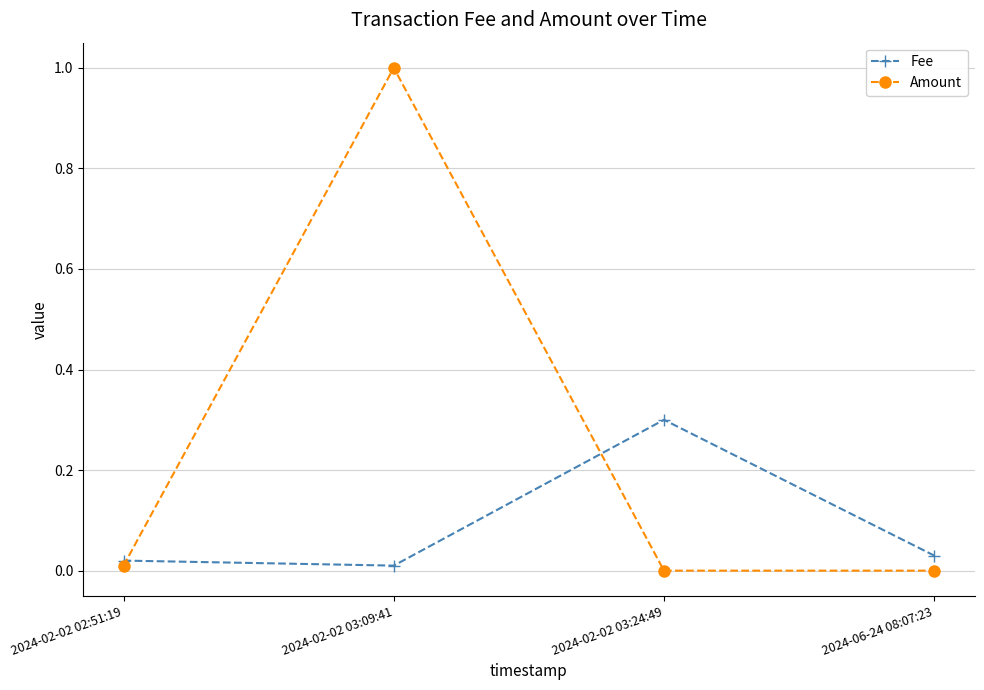

Between which two adjacent categories do Fee and Amount first intersect?

2024-02-02 02:51:19 and 2024-02-02 03:09:41